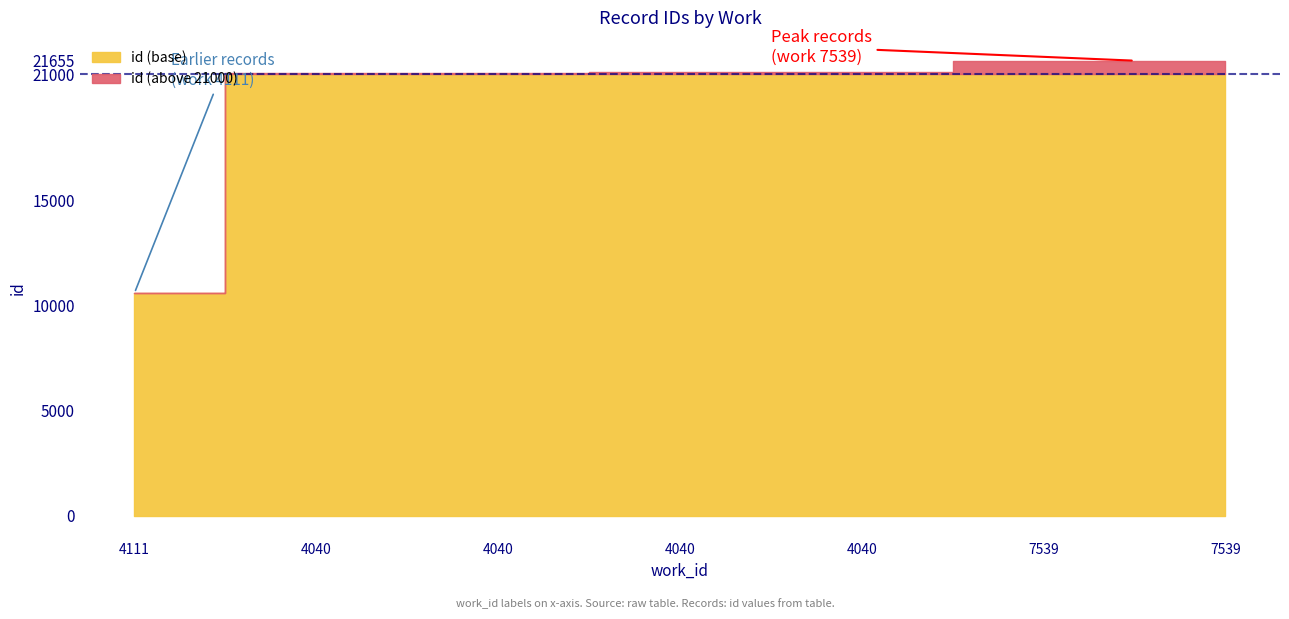

Reading left to right, what are all the values shown in this chart?

10600	21091	21092	21095	21099	21655	21656